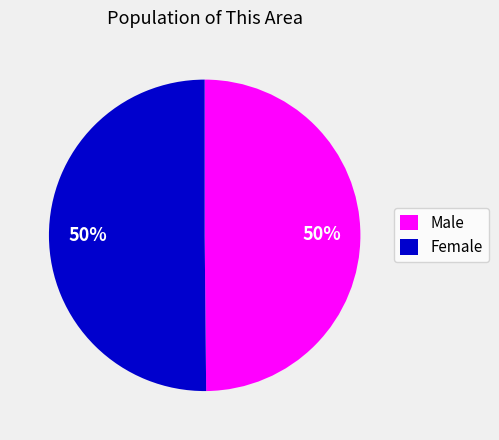

To the nearest percent, what is the combined percentage of Male and Female?

100%